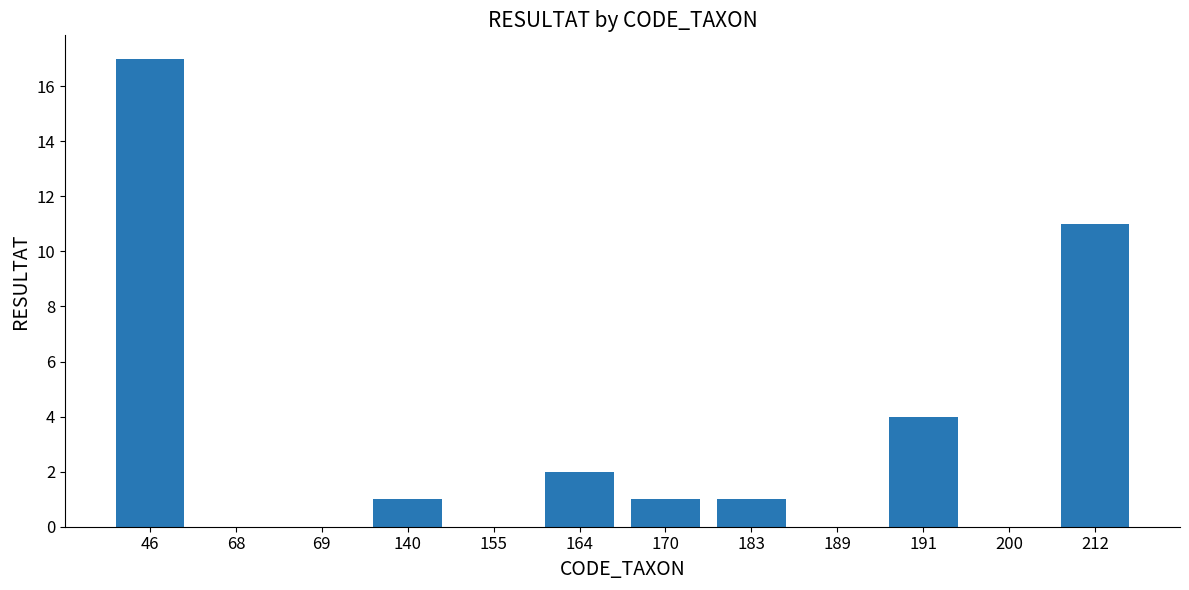

Reading left to right, what are all the values shown in this chart?

17	0	0	1	0	2	1	1	0	4	0	11